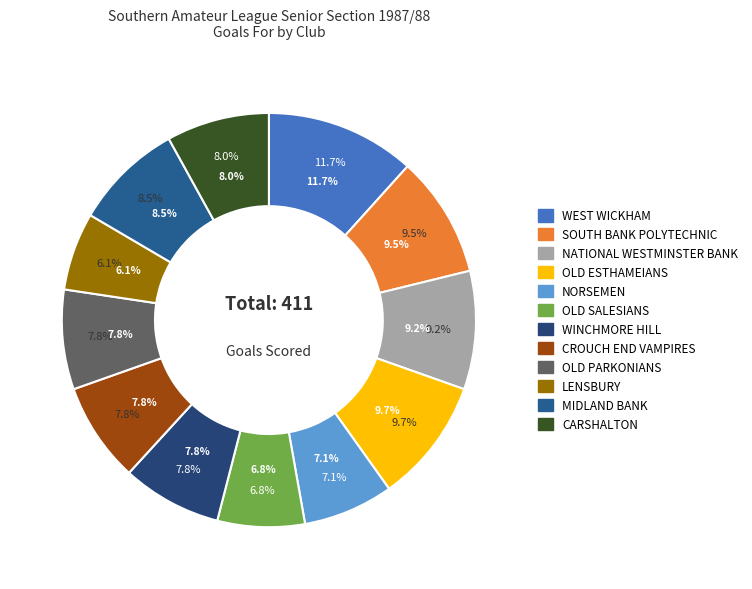

What percentage do CARSHALTON and OLD PARKONIANS together represent?

15.8%